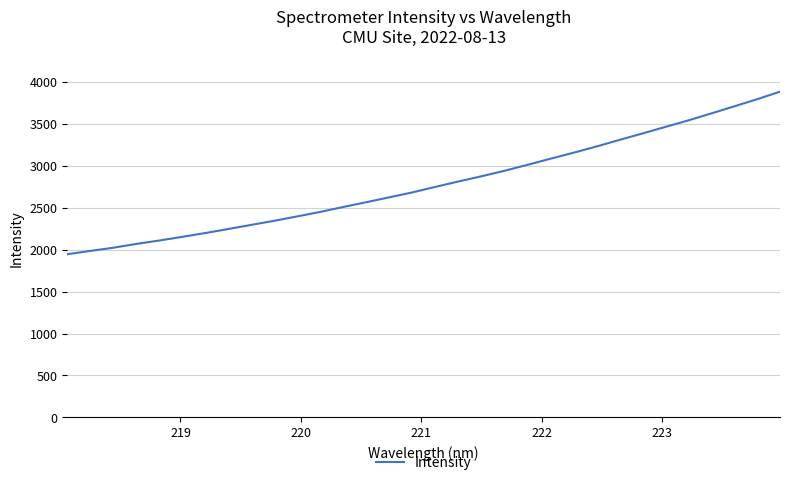

What is the difference between the maximum and minimum values?

1937.5